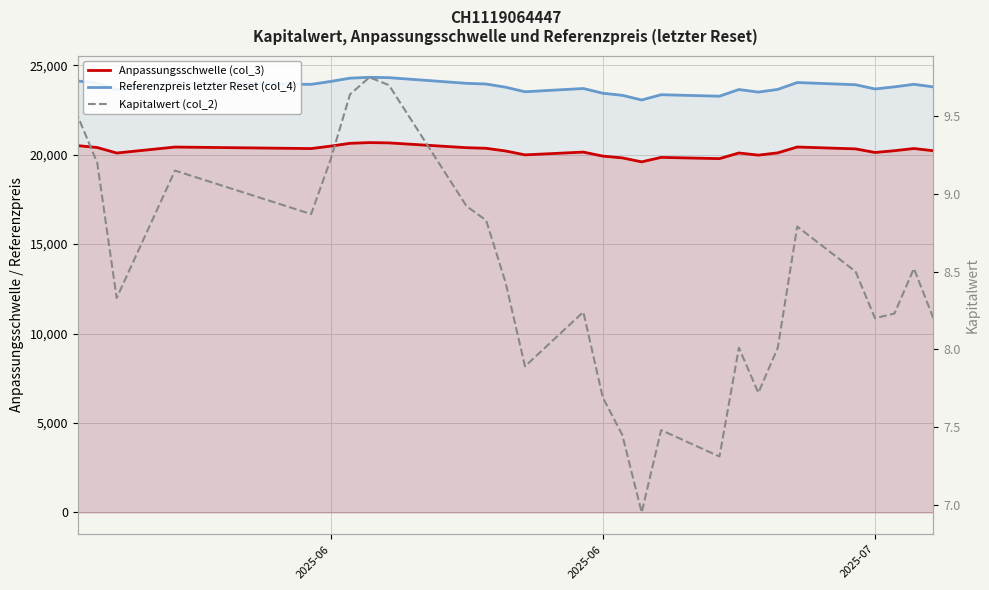

How many data points in Kapitalwert (col_2) are less than 8?

7